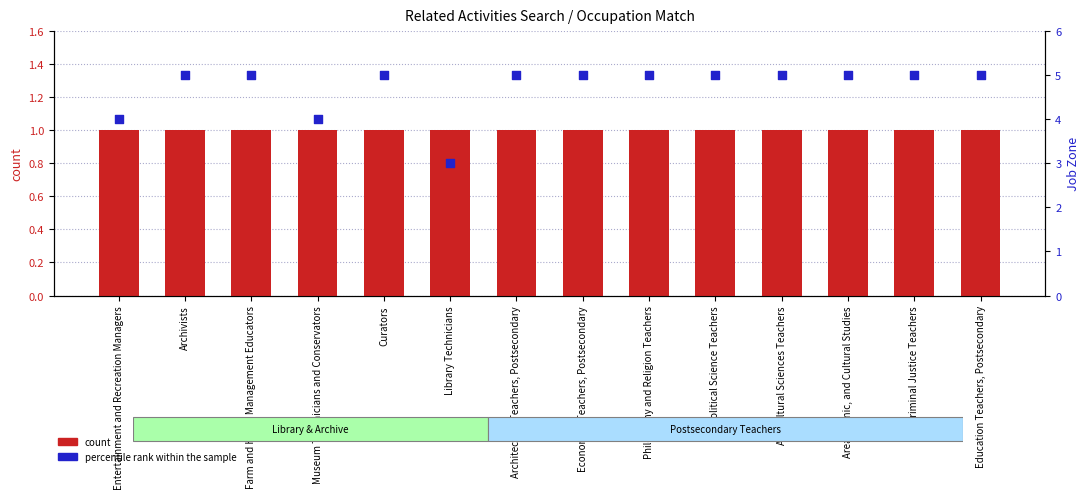

At how many categories does at least one series exceed 1?

14